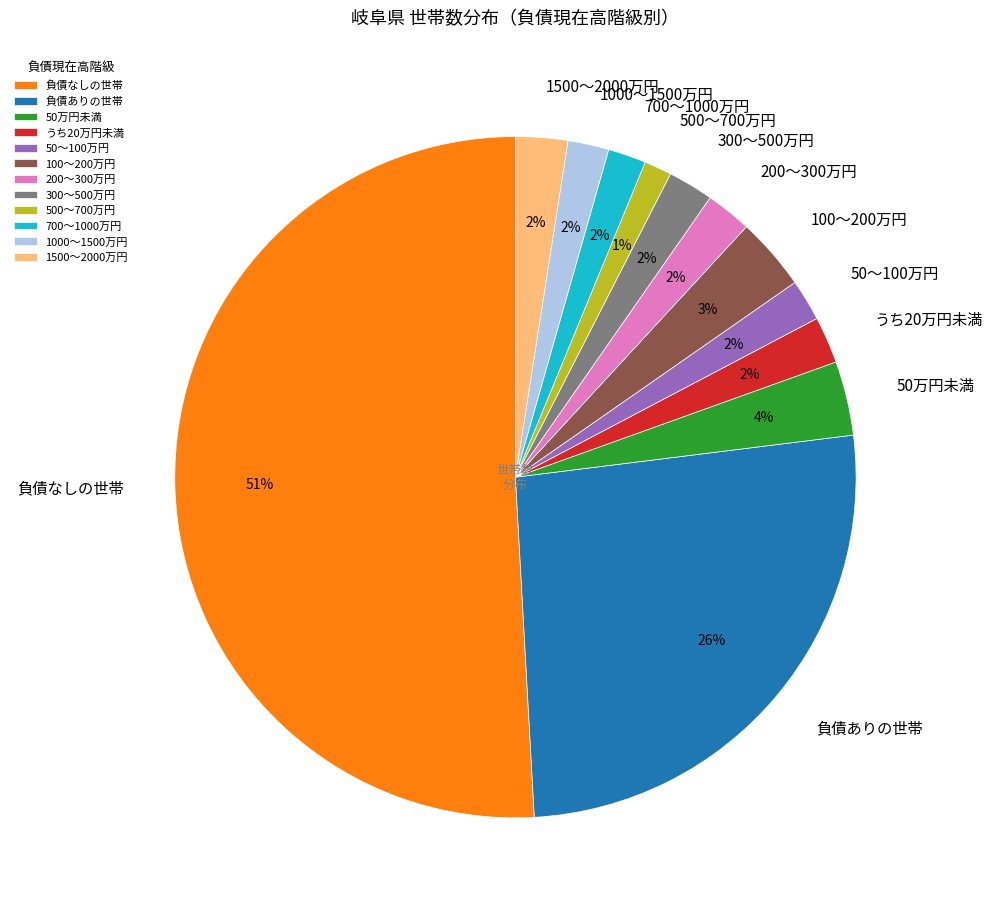

What percentage is the 300～500万円 slice, to the nearest percent?

2%